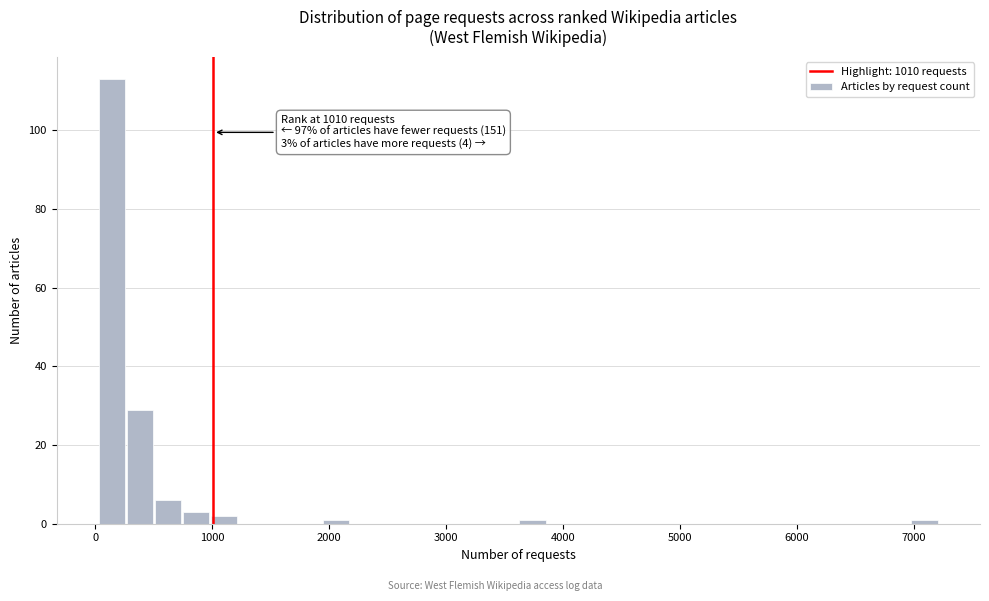

Around what value on the x-axis is the tallest bar? Give the approximate position of its centre, as read against the axis.

100